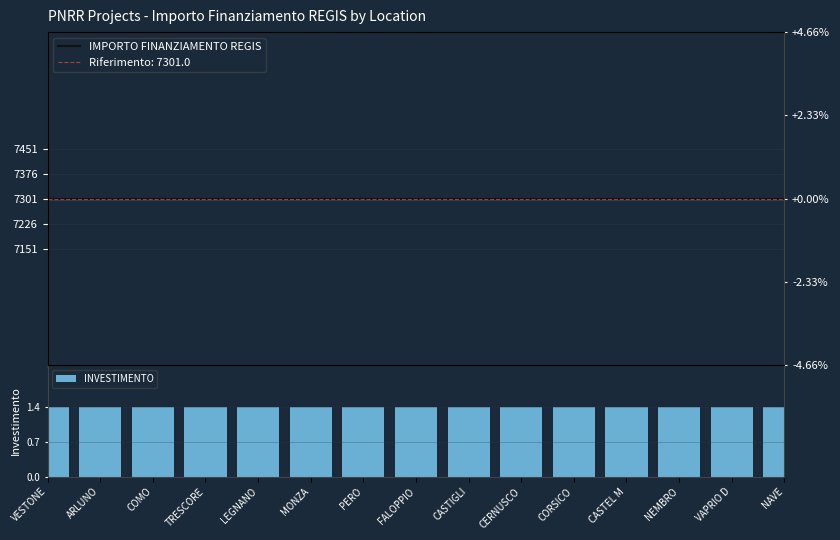

What is the minimum value shown in the chart?

1.4